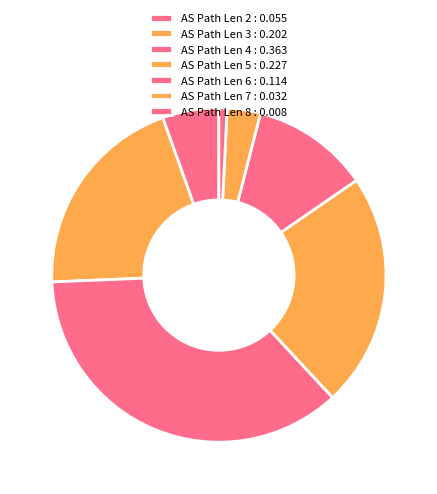

How many segments does this pie chart have?

7